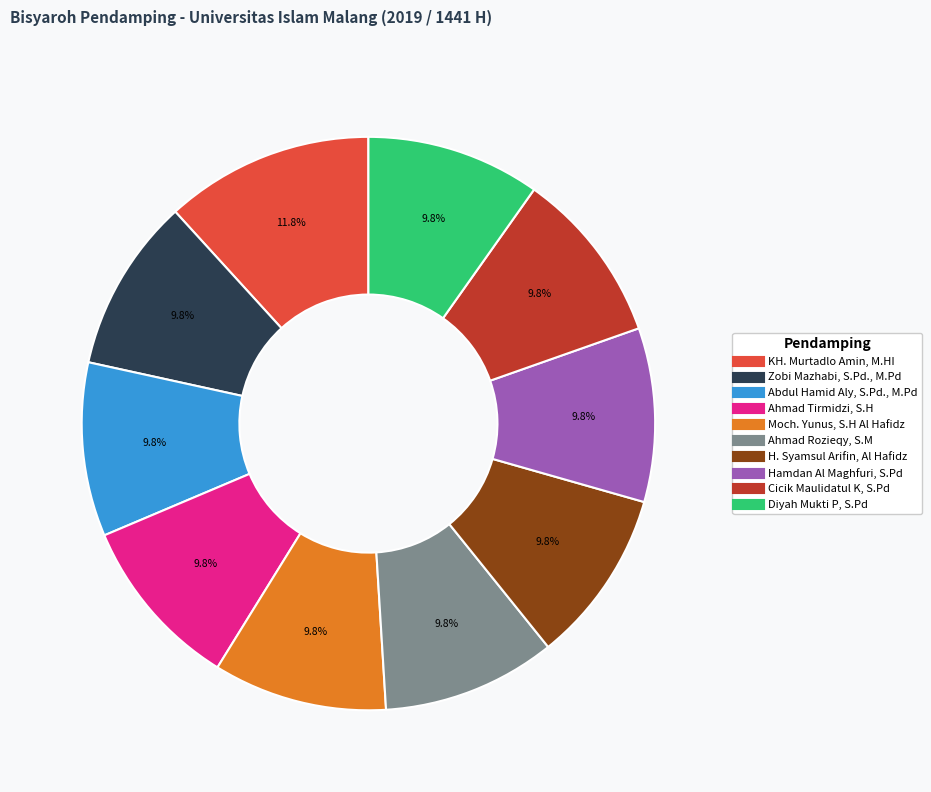

To the nearest percent, what is the difference between the largest and smallest slice percentages?

2%